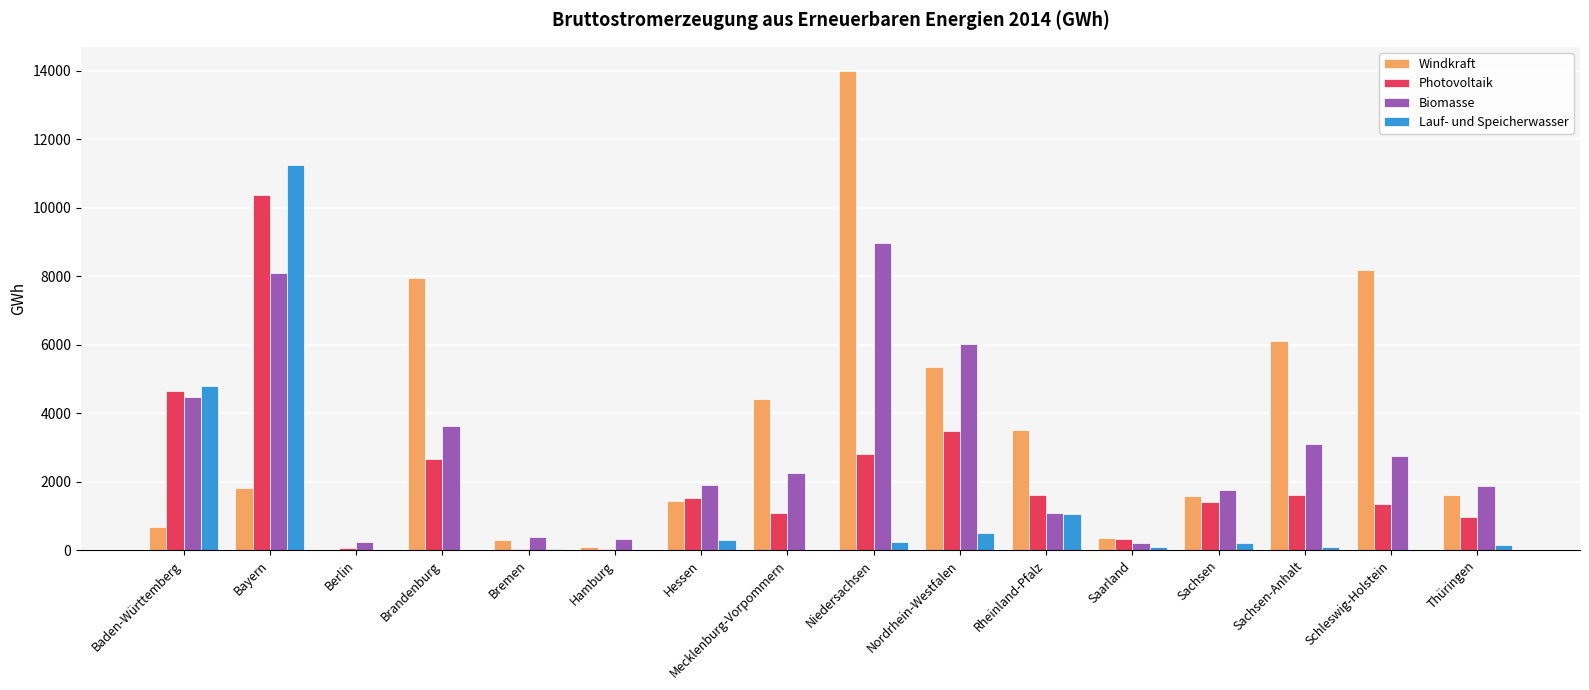

What is the average value of the Windkraft series?

3586